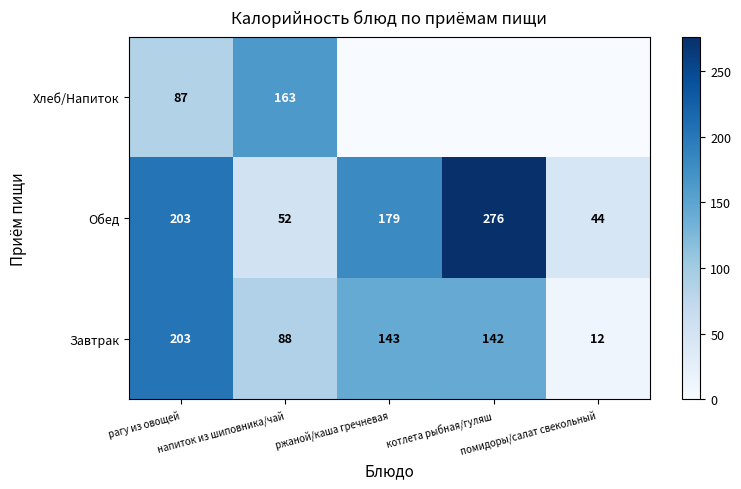

What is the average value of the Завтрак series?

118